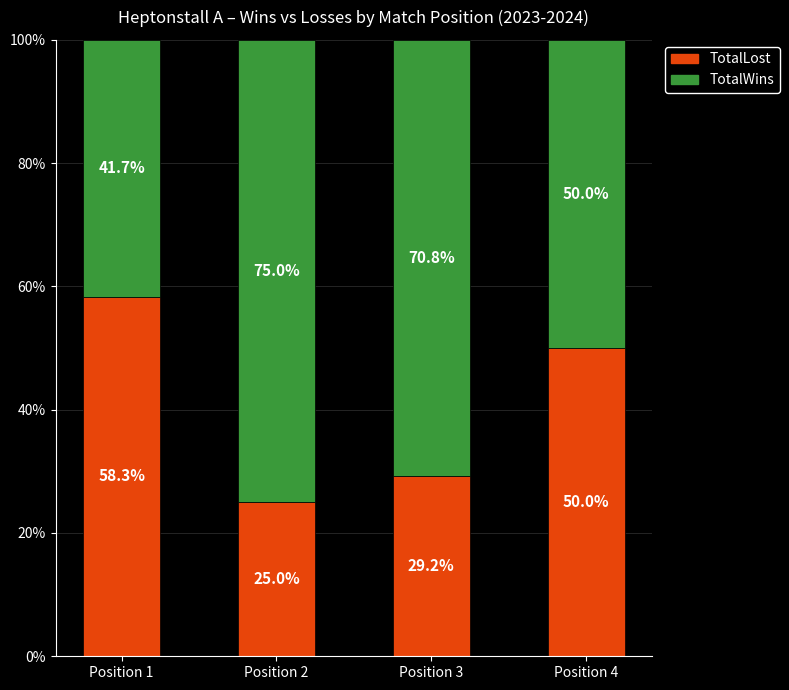

What is the total value across all series at Position 3?

100.0